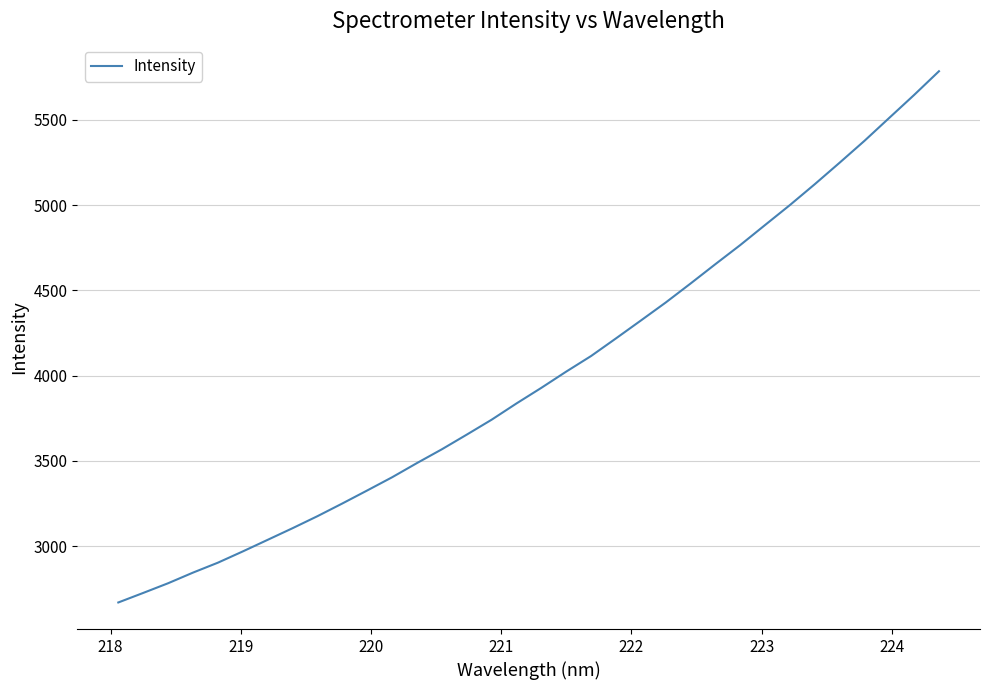

What is the difference between the maximum and minimum values?

3113.0